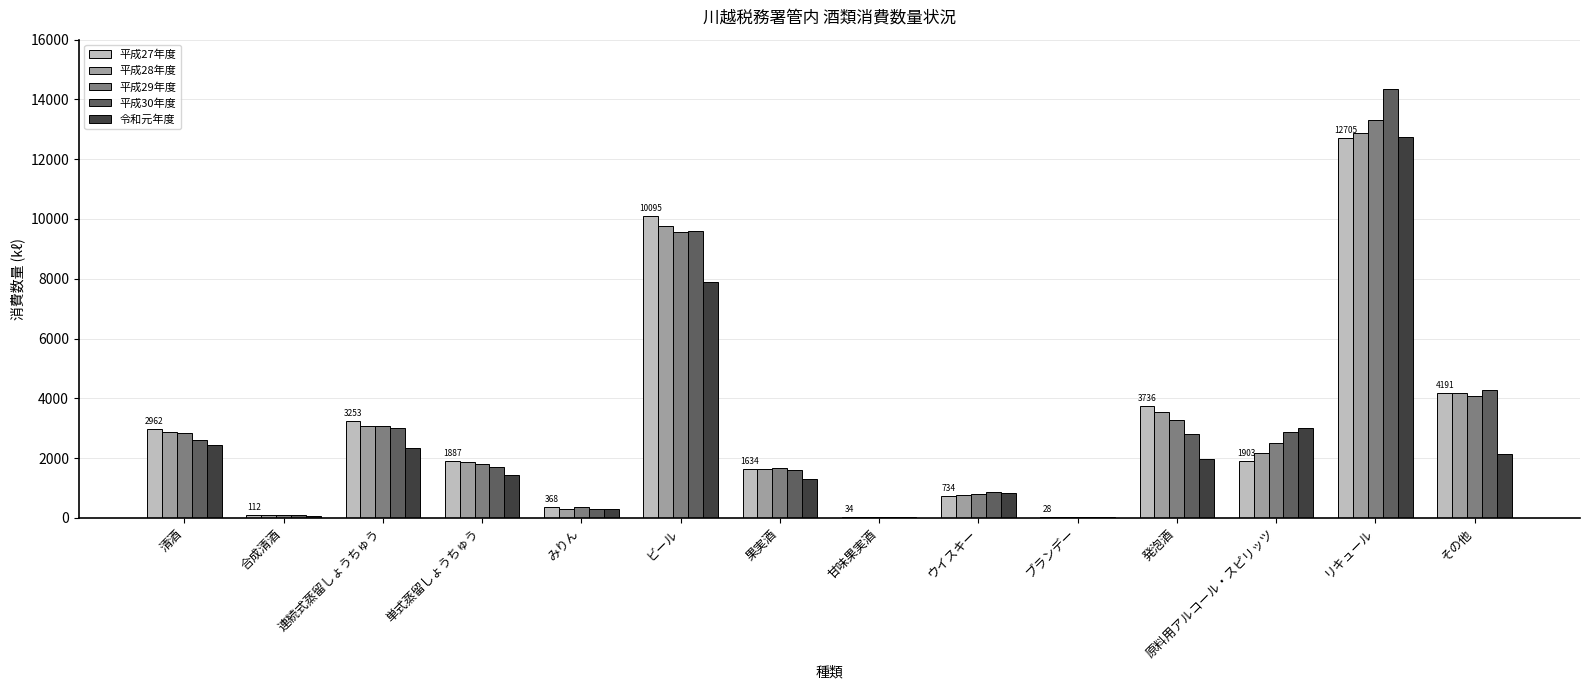

Which category has the highest value in the 平成27年度 series?

リキュール